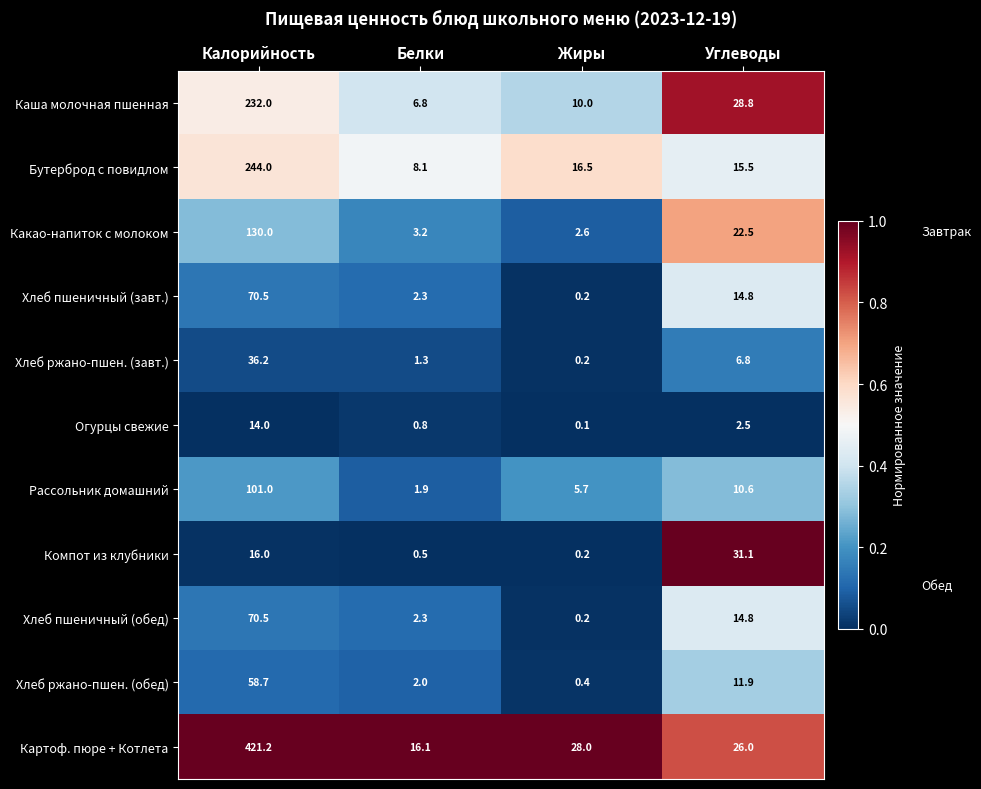

What is the average value of the Рассольник домашний series?

29.8